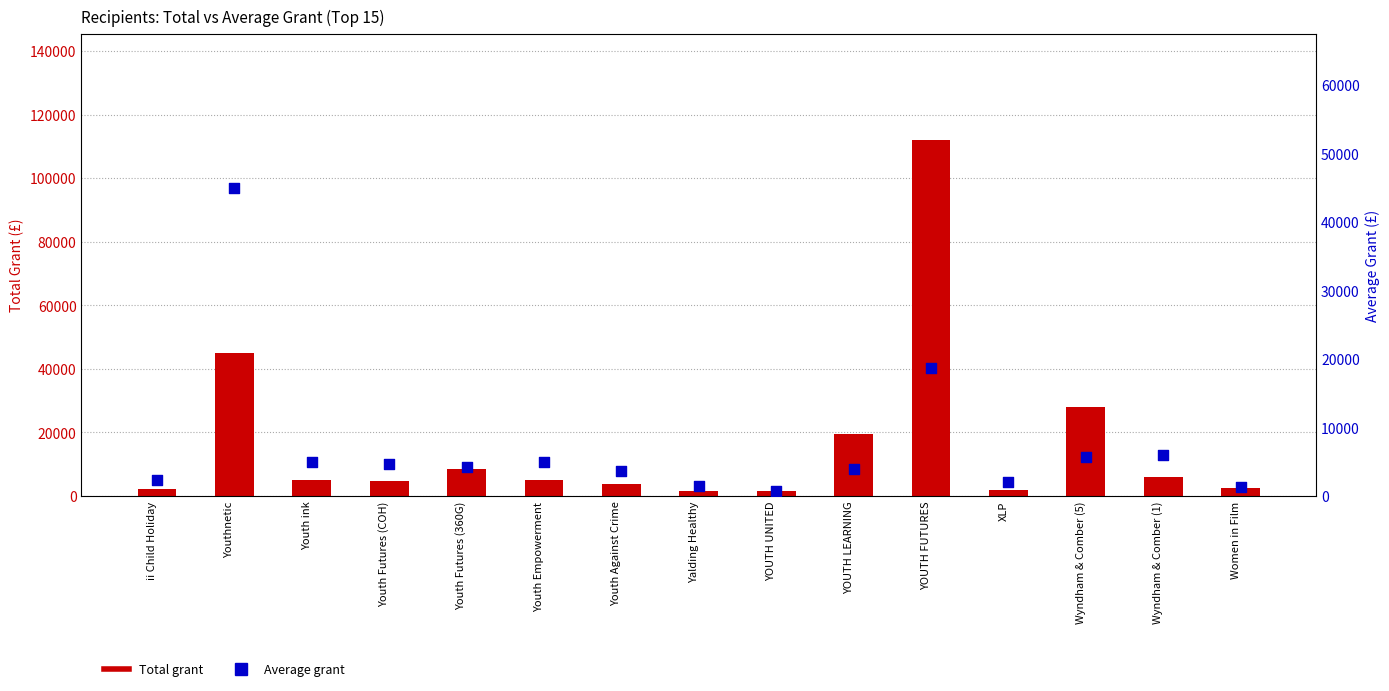

Which series has the largest total across all categories?

Total